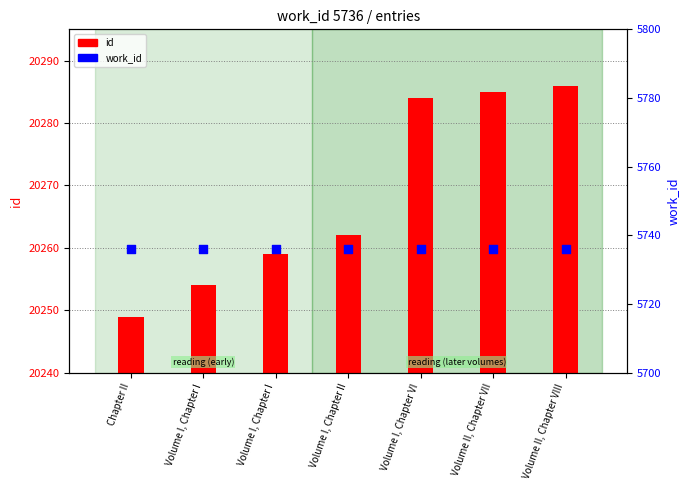

Which series has the largest Y range (max minus min)?

id